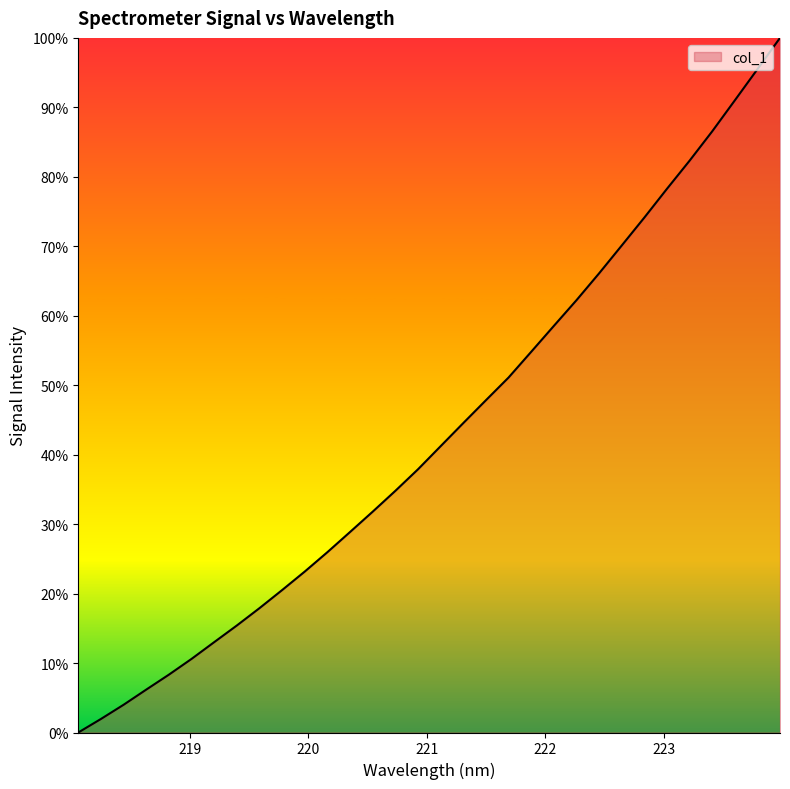

What is the greatest value displayed?

100.0